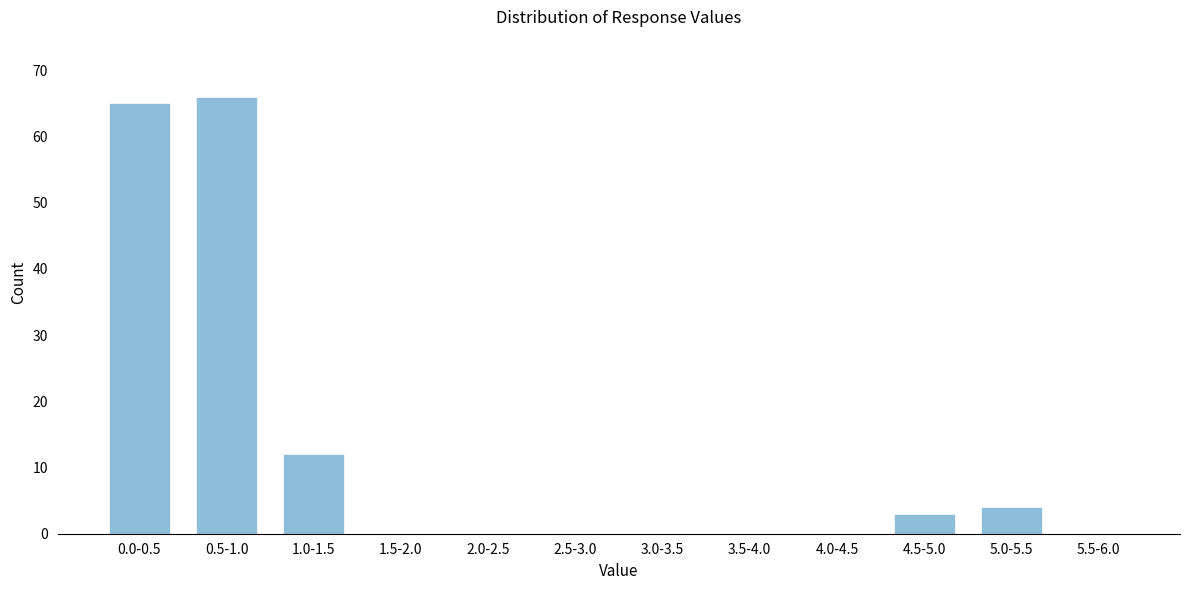

Reading left to right, what are all the values shown in this chart?

0.0-0.5=65	0.5-1.0=66	1.0-1.5=12	1.5-2.0=0	2.0-2.5=0	2.5-3.0=0	3.0-3.5=0	3.5-4.0=0	4.0-4.5=0	4.5-5.0=3	5.0-5.5=4	5.5-6.0=0